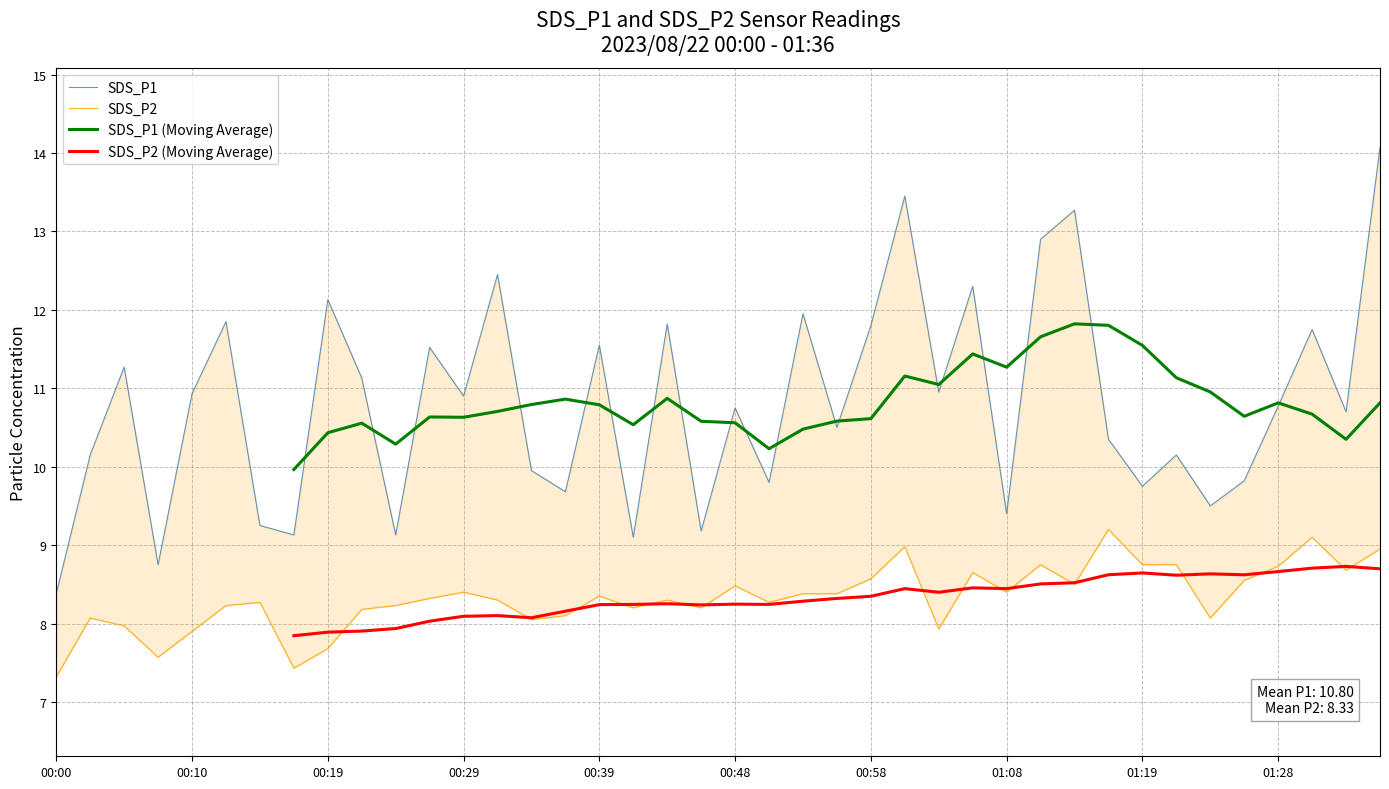

The value of SDS_P1 (Moving Average) at 33 is 11.1. True or false?

True